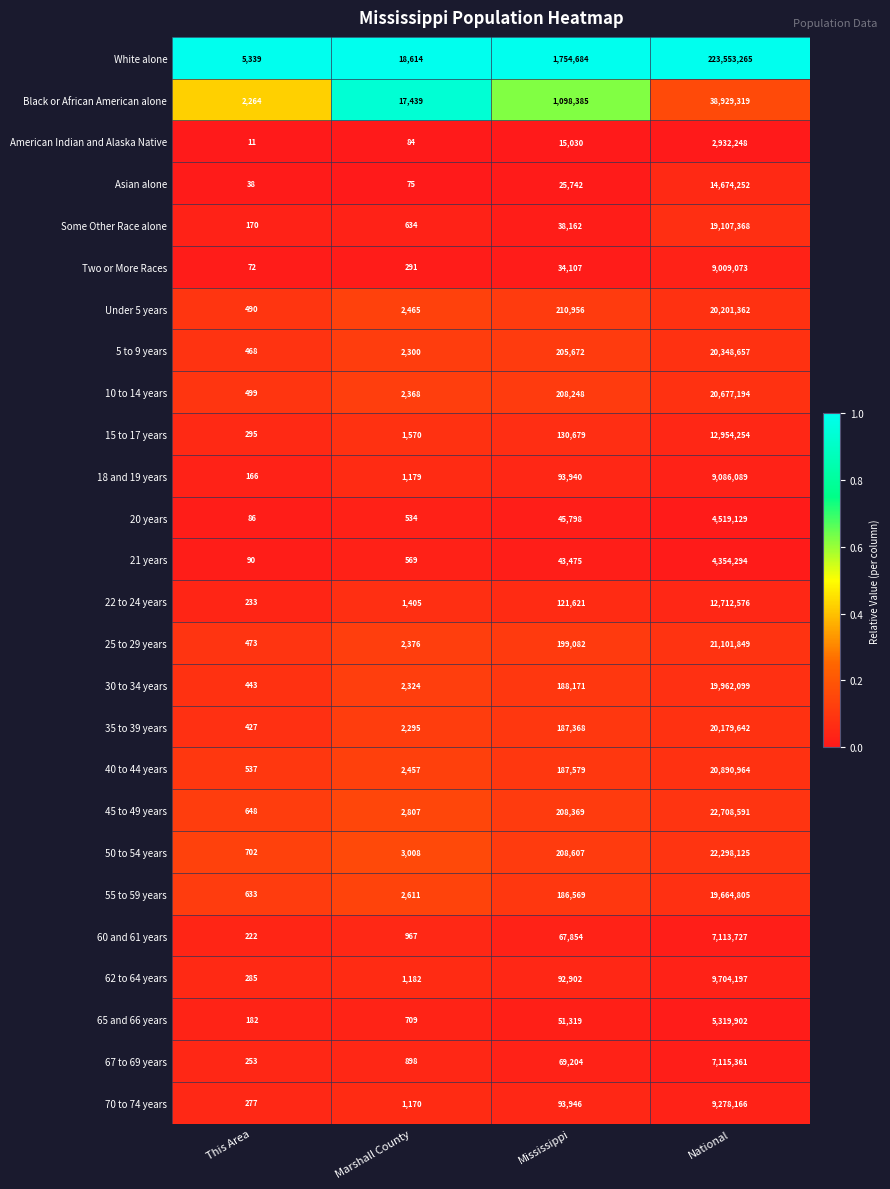

The value of 15 to 17 years at This Area is 414. True or false?

False